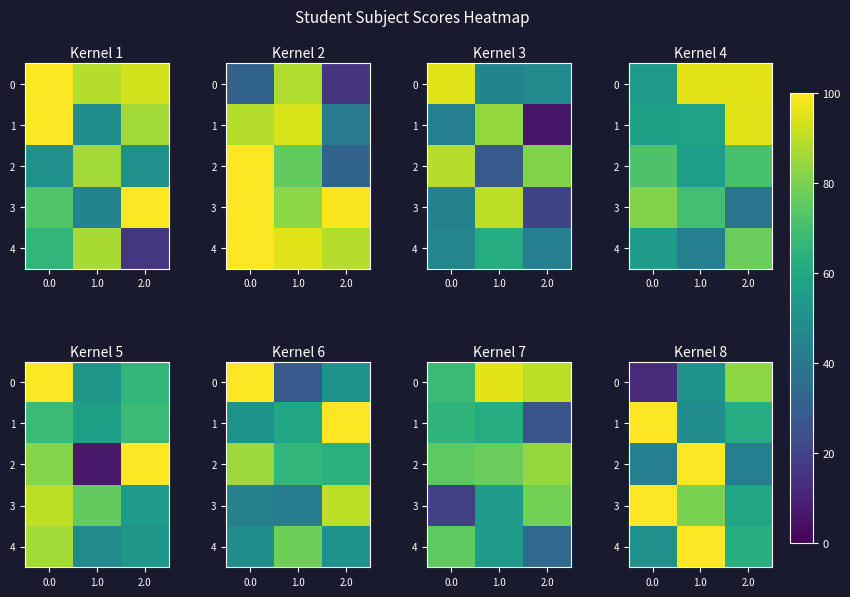

What is the difference between the highest and lowest values at 1.0?

51